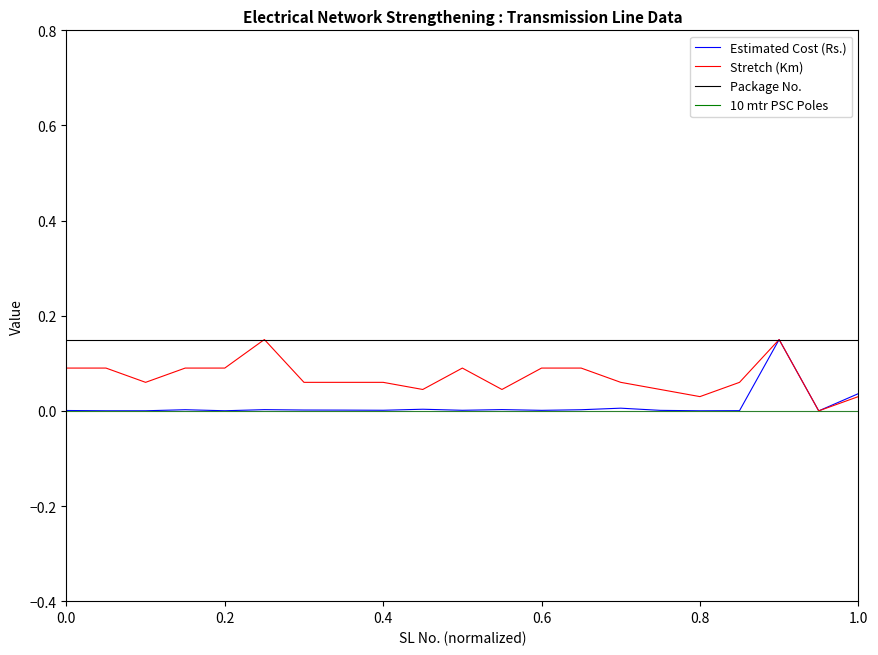

Which series has the largest total across all categories?

Package No.